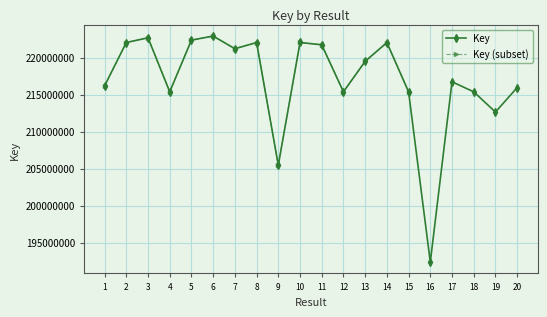

At which label is the value closest to 207639514?

9